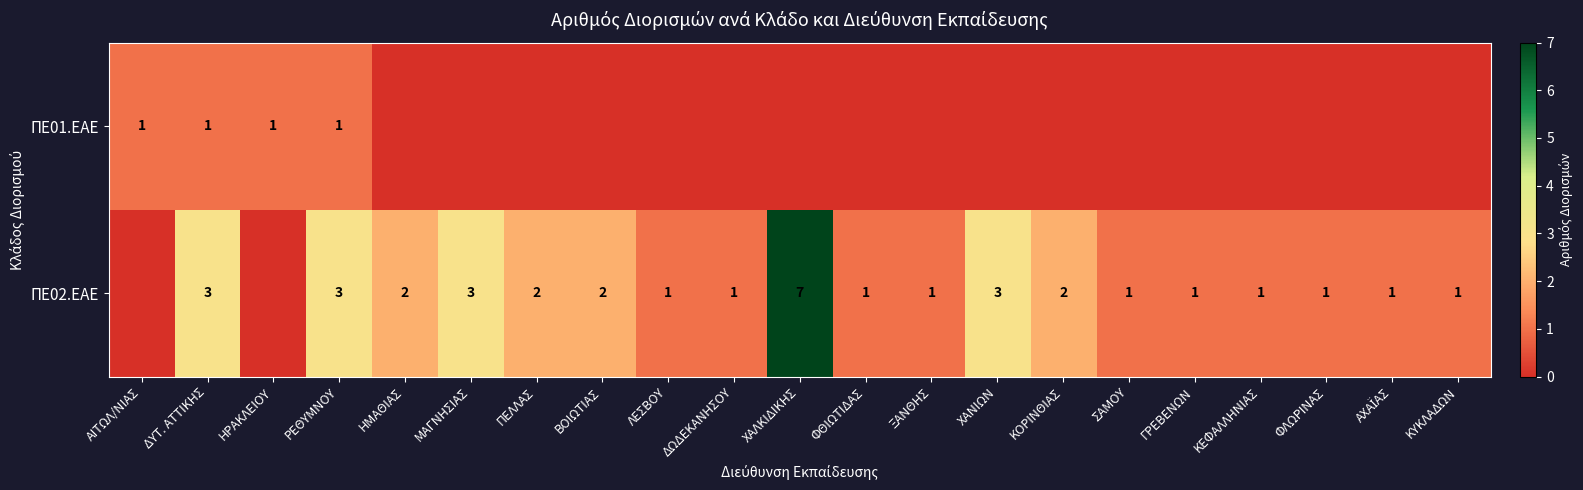

The ΠΕ02.ΕΑΕ series shows 4 at ΜΑΓΝΗΣΙΑΣ. True or false?

False